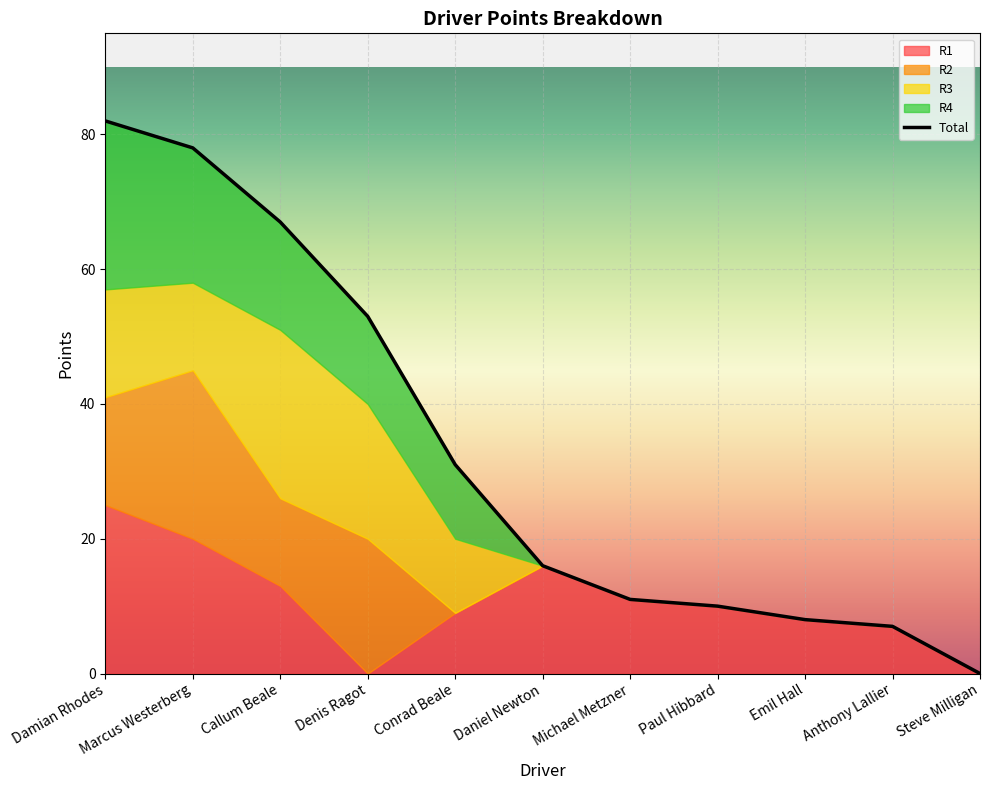

Between Daniel Newton and Steve Milligan, which series saw the biggest shift?

Total